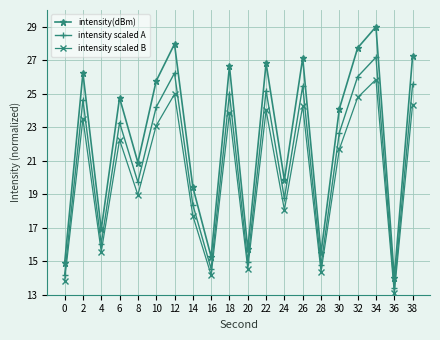

What is the sum of all intensity scaled B values?

403.0